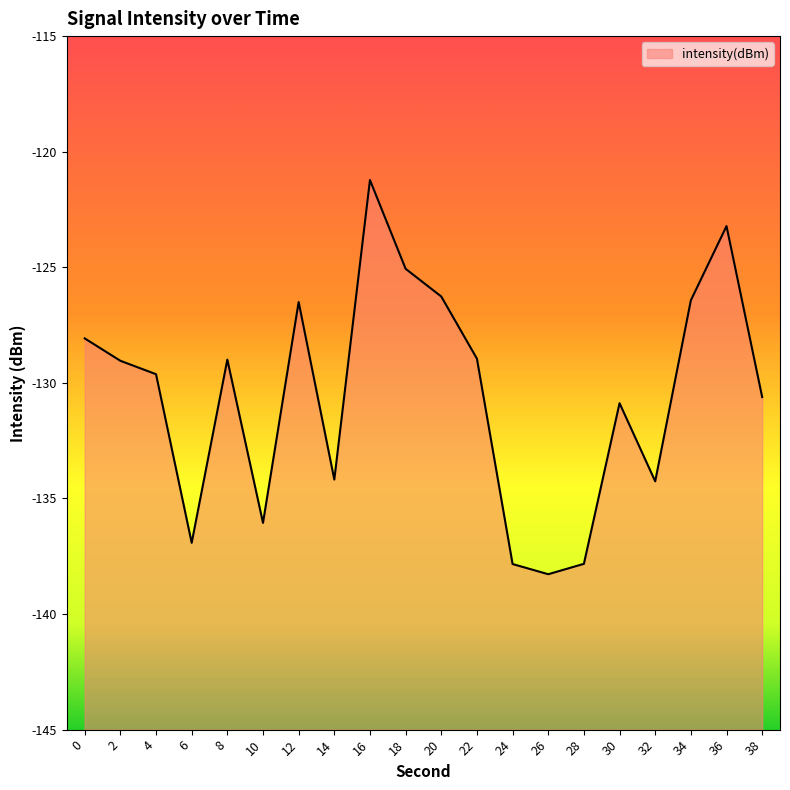

Reading left to right, extract all data points from this chart.

-128.1	-129.0	-129.6	-136.9	-129.0	-136.1	-126.5	-134.2	-121.2	-125.1	-126.3	-129.0	-137.8	-138.3	-137.8	-130.9	-134.3	-126.4	-123.2	-130.6